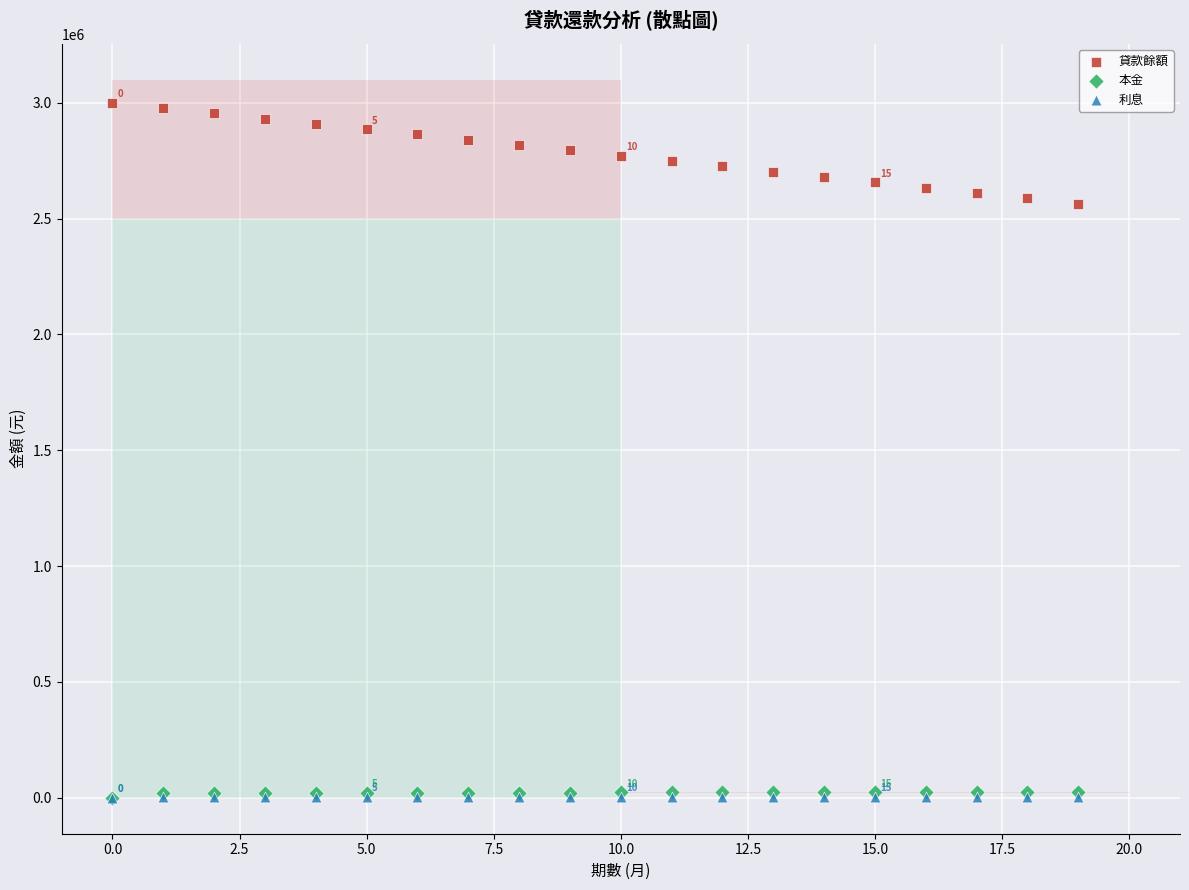

What are all the series names shown in the legend?

貸款餘額, 本金, 利息